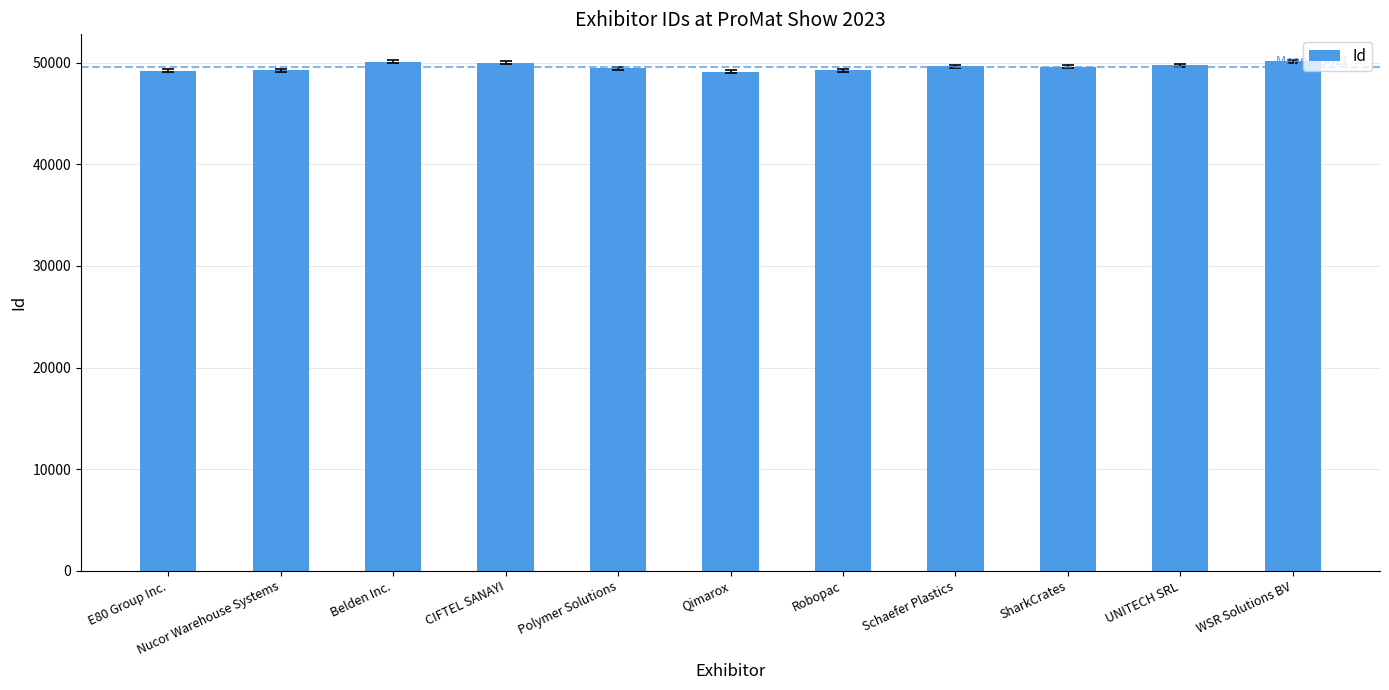

Approximately how many times larger is the value at Schaefer Plastics compared to Robopac?

1.0